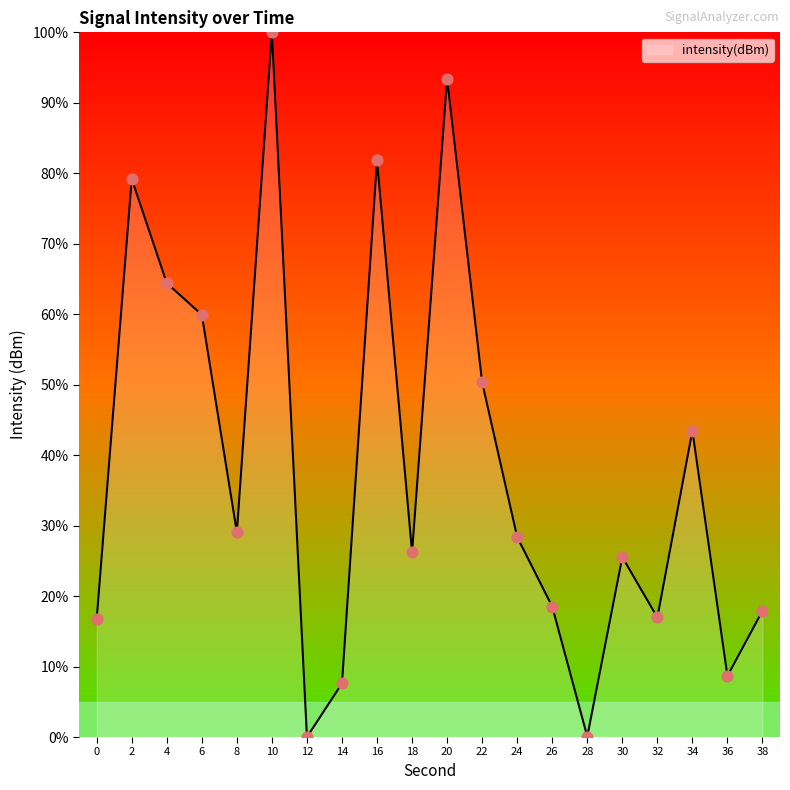

Approximately how many times larger is the value at 10 compared to 16?

1.2